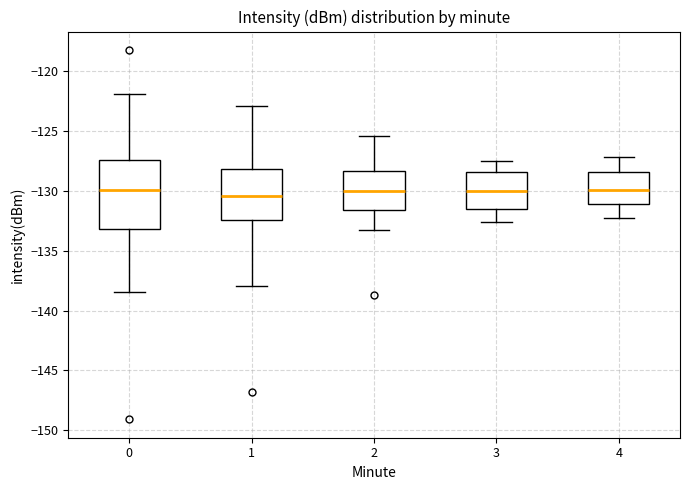

Reading left to right, transcribe this box plot: for each box, give where its median line is, the range the box spans, and where its two whiskers end, as read against the y-axis. The values are not printed on the chart, so give them approximately, as read against the axis.

0: median -130.0, box -133.0 to -127.5, whiskers -138.5 to -122.0
1: median -130.5, box -132.5 to -128.0, whiskers -138.0 to -123.0
2: median -130.0, box -131.5 to -128.5, whiskers -133.5 to -125.5
3: median -130.0, box -131.5 to -128.5, whiskers -132.5 to -127.5
4: median -130.0, box -131.0 to -128.5, whiskers -132.5 to -127.0